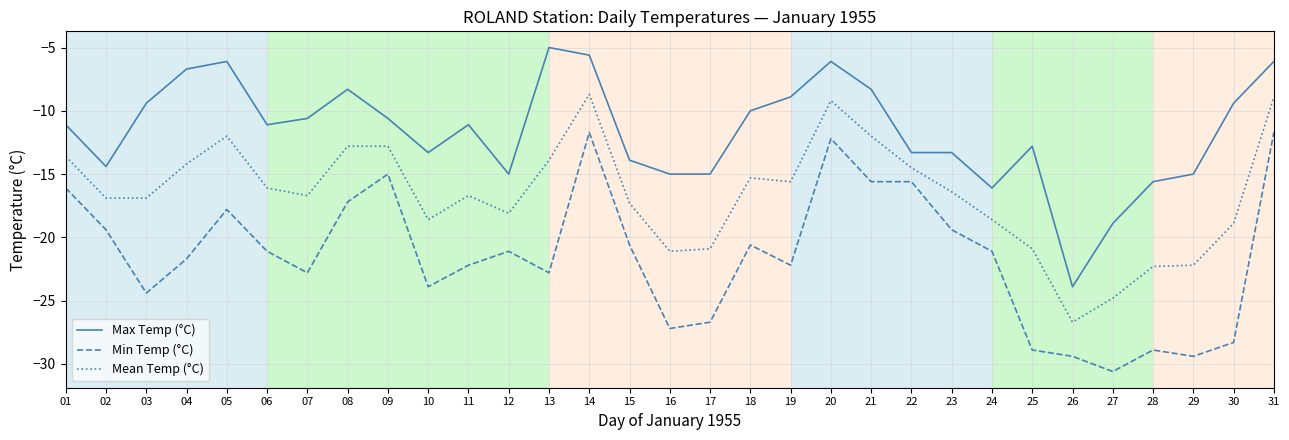

What is the total value across all series at 13?

-41.7